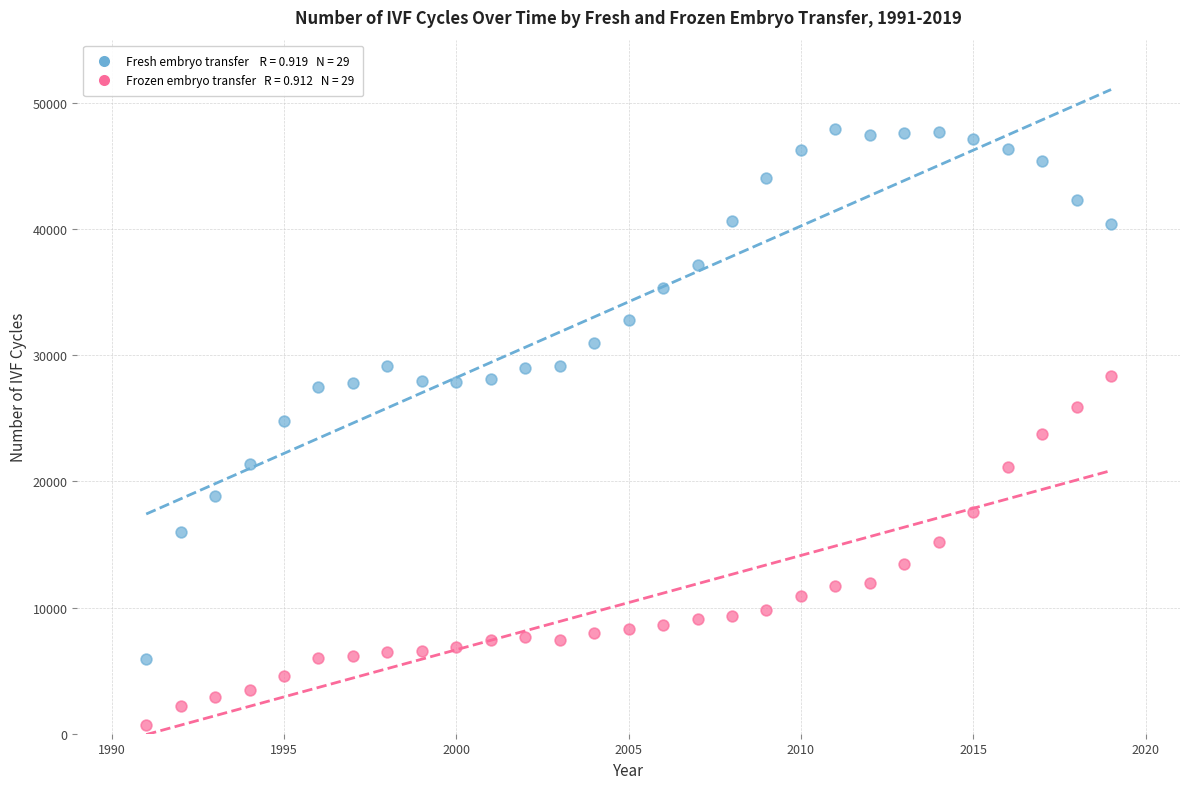

Across all data points, what is the range of X values (max minus min)?

28